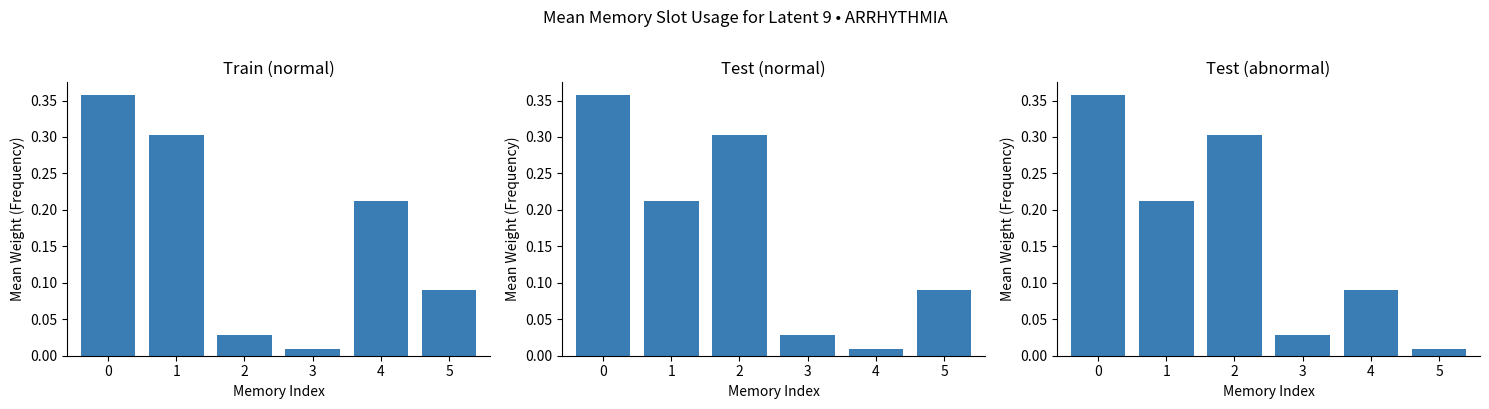

Read the value at 0.

0.4